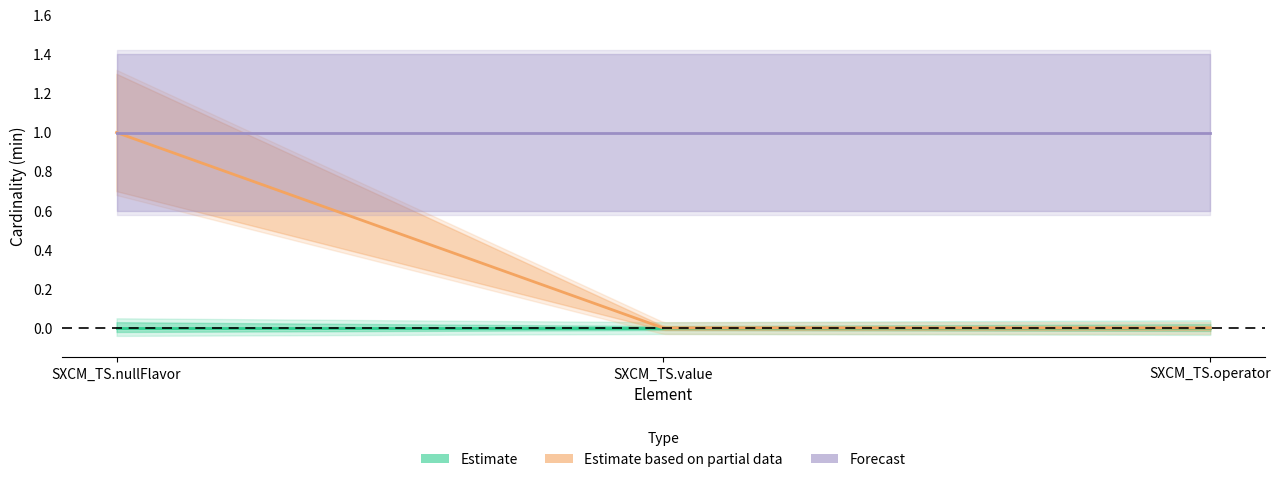

Rank the categories by Estimate based on partial data value from lowest to highest.

SXCM_TS.value, SXCM_TS.operator, SXCM_TS.nullFlavor